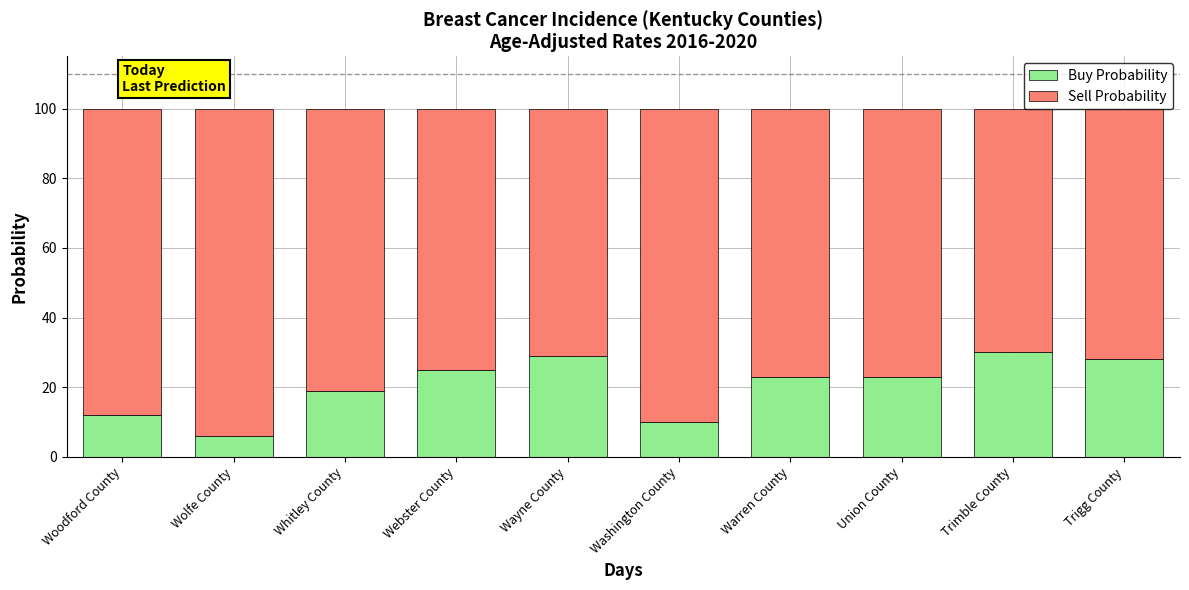

At which label is Buy Probability closest to 18?

Whitley County